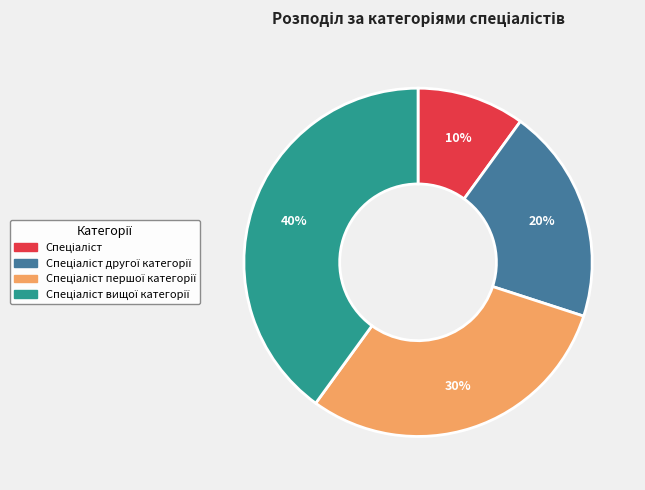

How many slices are in this pie chart?

4